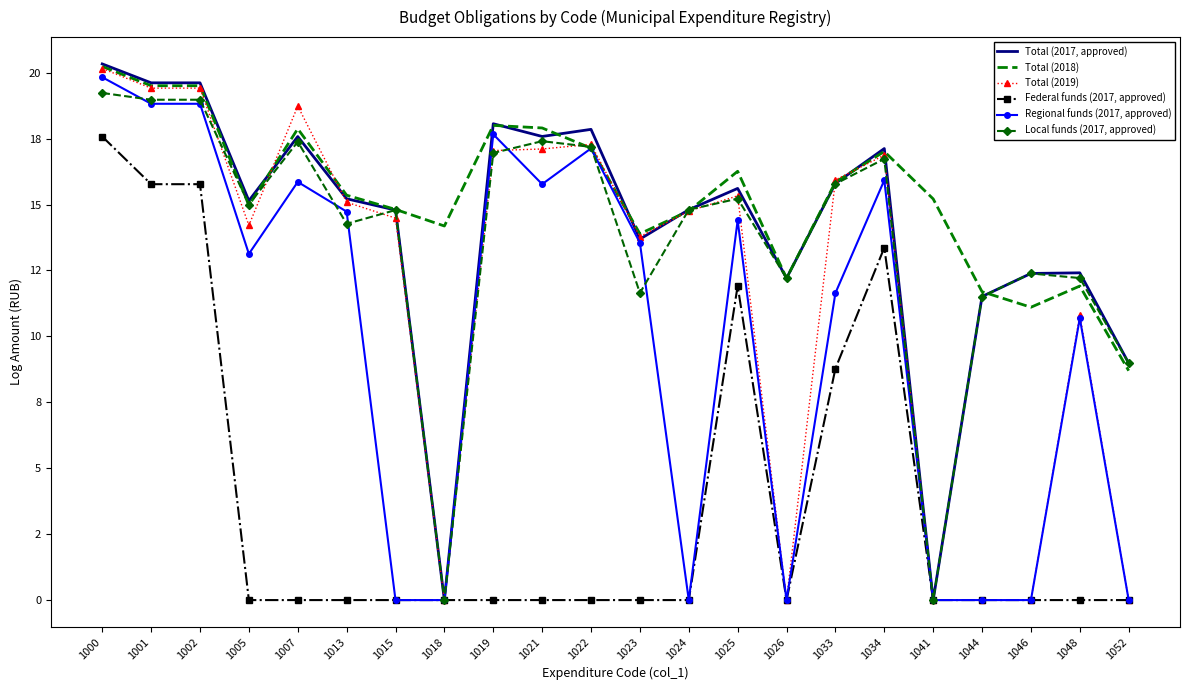

Which has a higher value, 1019 or 1018?

1019